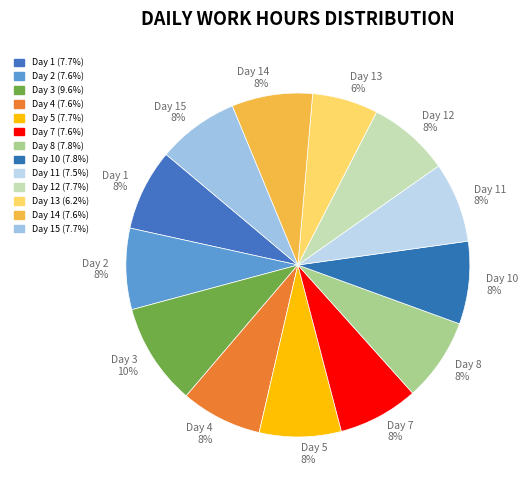

What is the ratio of the value at Day 7 8% to the value at Day 5 8%?

1.0